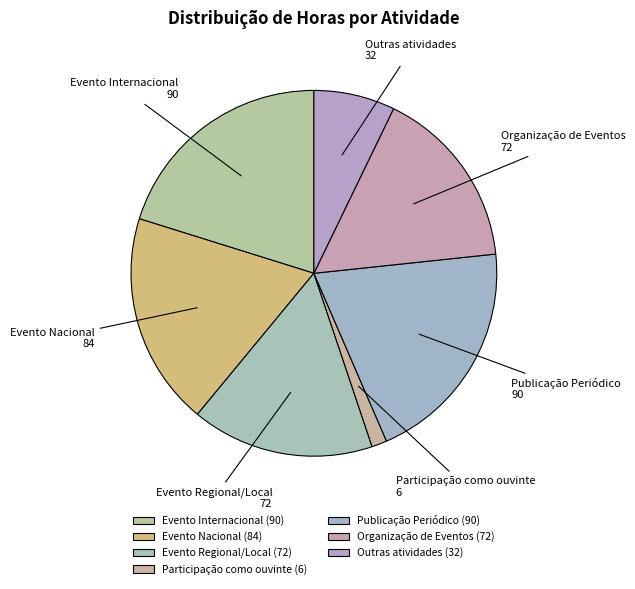

What is the ratio of the value at Publicação Periódico to the value at Participação como ouvinte?

15.0